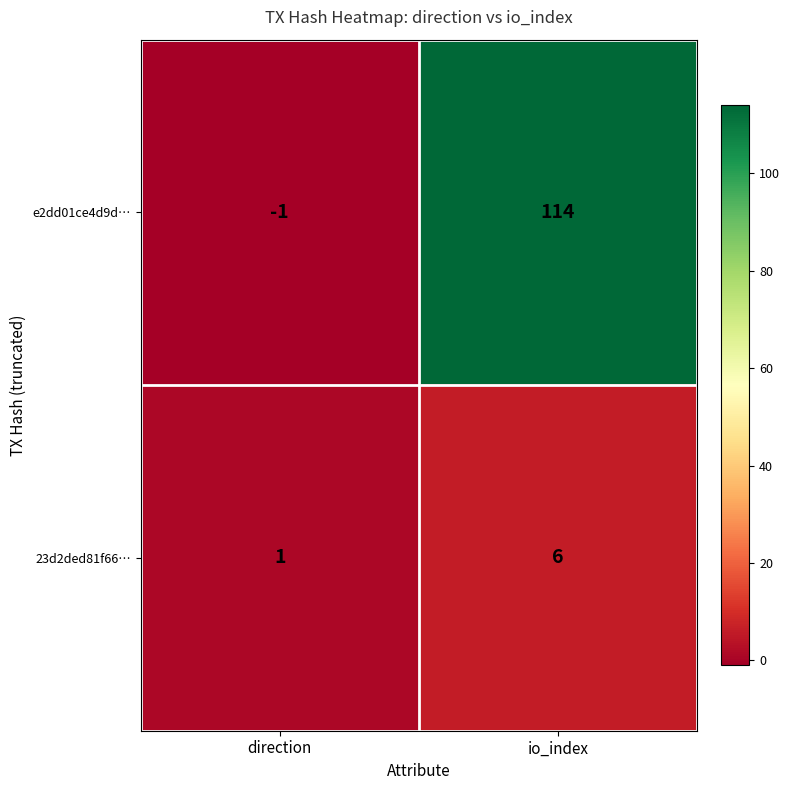

Read the 23d2ded81f66… value at io_index.

6